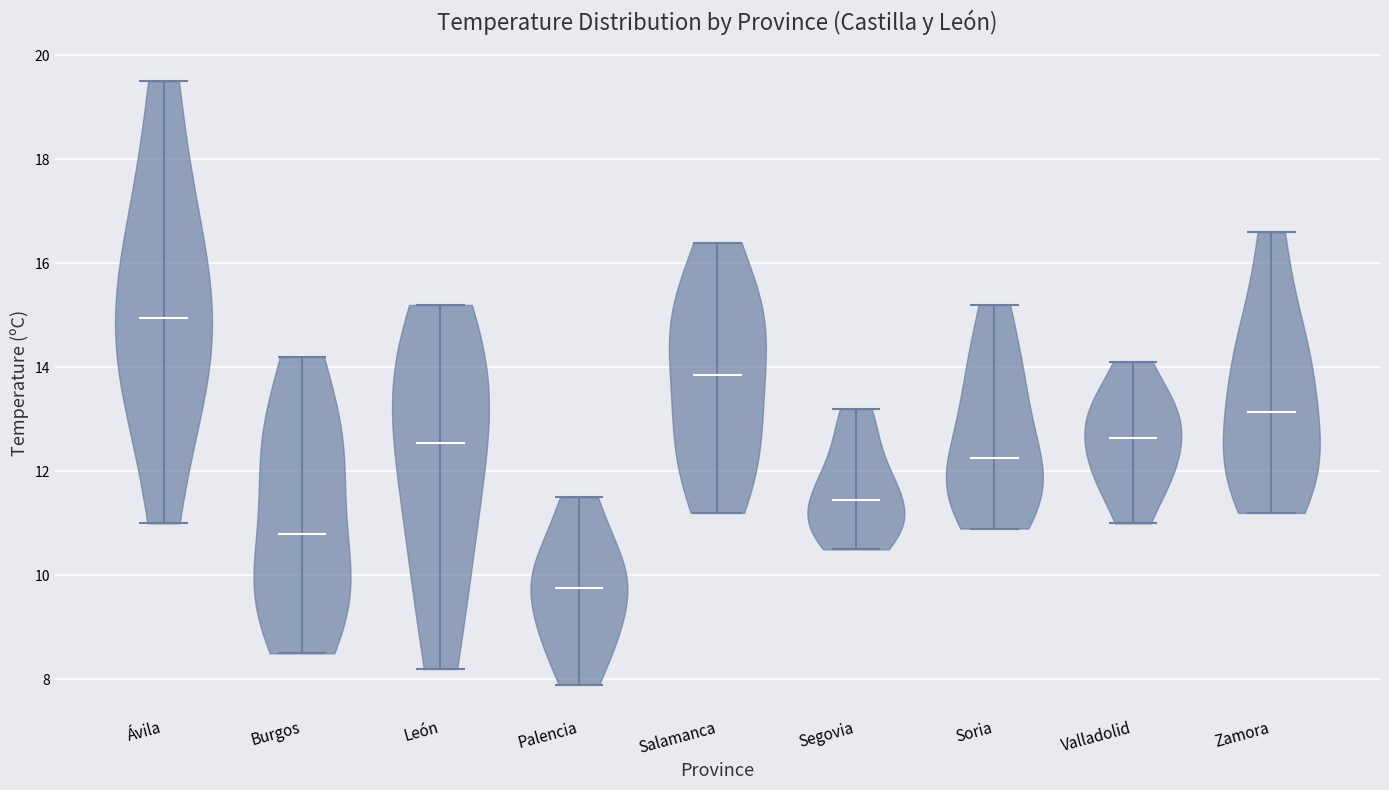

Reading left to right, read every violin against the y-axis: where its median line is, and the lowest and highest points it reaches. The values are not printed on the chart, so give them approximately, as read against the axis.

Ávila: median line 15.0, lowest point 11.0, highest point 19.6
Burgos: median line 10.8, lowest point 8.6, highest point 14.2
León: median line 12.6, lowest point 8.2, highest point 15.2
Palencia: median line 9.8, lowest point 8.0, highest point 11.6
Salamanca: median line 13.8, lowest point 11.2, highest point 16.4
Segovia: median line 11.4, lowest point 10.6, highest point 13.2
Soria: median line 12.2, lowest point 11.0, highest point 15.2
Valladolid: median line 12.6, lowest point 11.0, highest point 14.2
Zamora: median line 13.2, lowest point 11.2, highest point 16.6